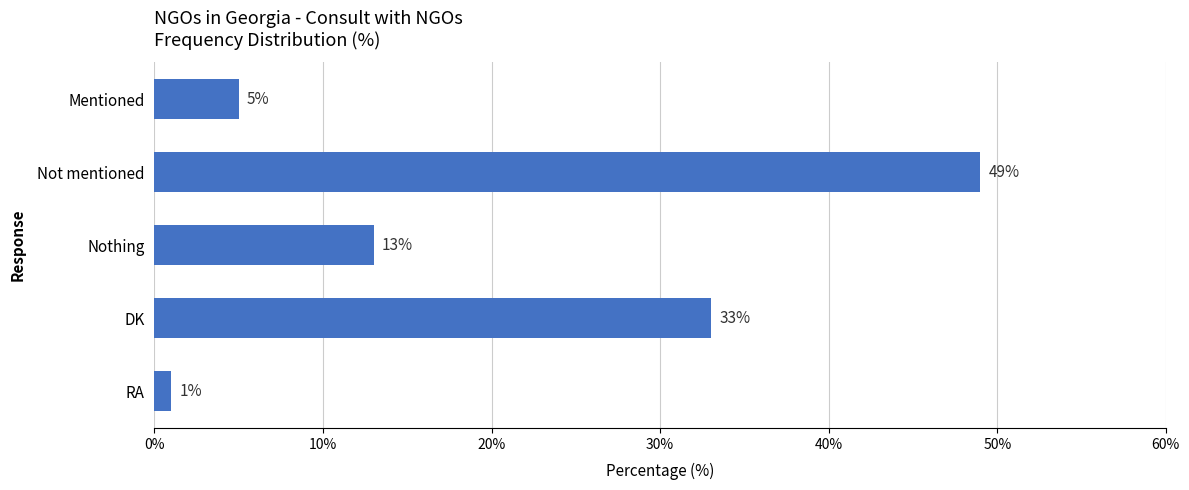

At which label is the value closest to 25?

DK